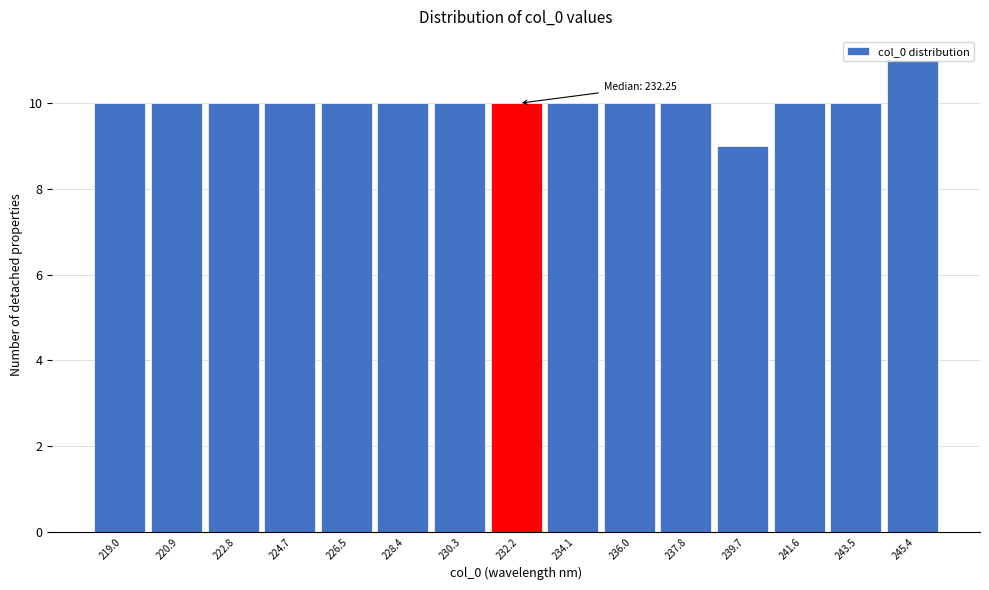

Over which range of the x-axis is the bar tallest?

244.4 to 246.4